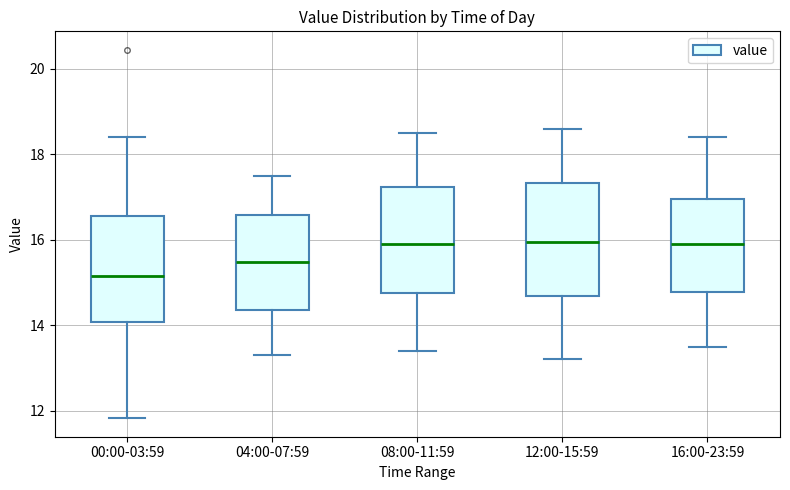

Reading left to right, transcribe this box plot: for each box, give where its median line is, the range the box spans, and where its two whiskers end, as read against the y-axis. The values are not printed on the chart, so give them approximately, as read against the axis.

00:00-03:59: median 15.2, box 14.0 to 16.6, whiskers 11.8 to 18.4
04:00-07:59: median 15.4, box 14.4 to 16.6, whiskers 13.4 to 17.6
08:00-11:59: median 16.0, box 14.8 to 17.2, whiskers 13.4 to 18.6
12:00-15:59: median 16.0, box 14.6 to 17.4, whiskers 13.2 to 18.6
16:00-23:59: median 16.0, box 14.8 to 17.0, whiskers 13.6 to 18.4